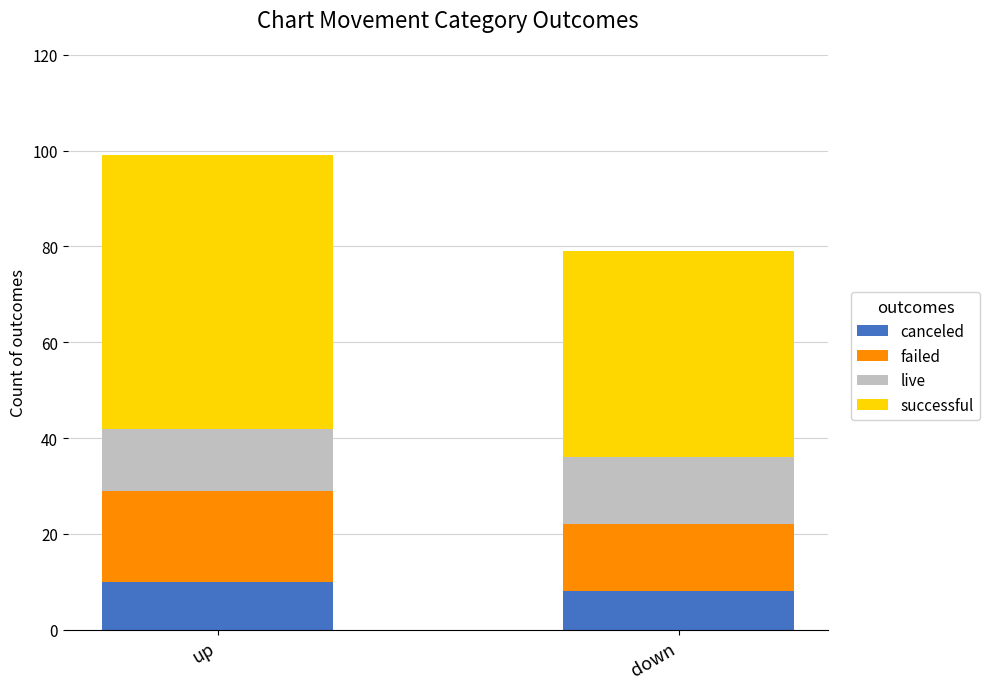

The value of canceled at down is 14. True or false?

False